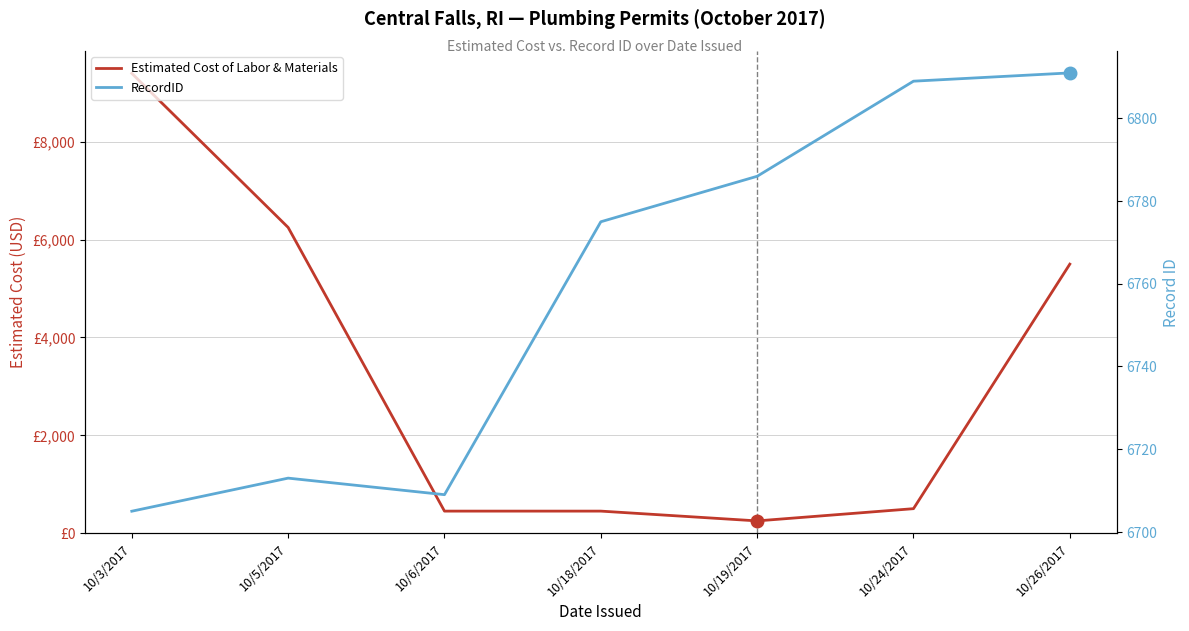

How many intersections are there between RecordID and Estimated Cost of Labor & Materials?

1